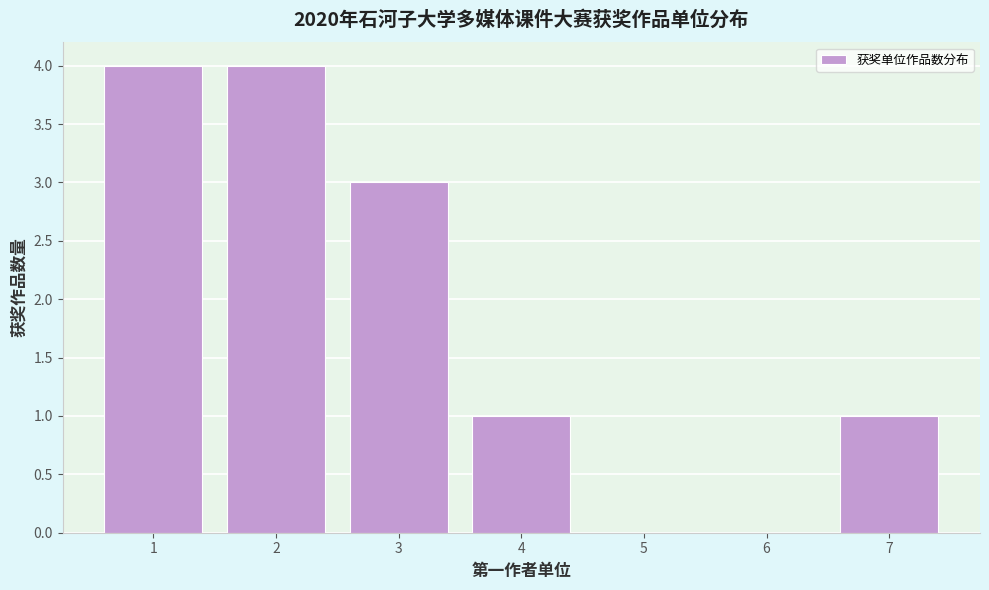

Reading left to right, list all the values displayed in this chart.

1=4	2=4	3=3	4=1	5=0	6=0	7=1